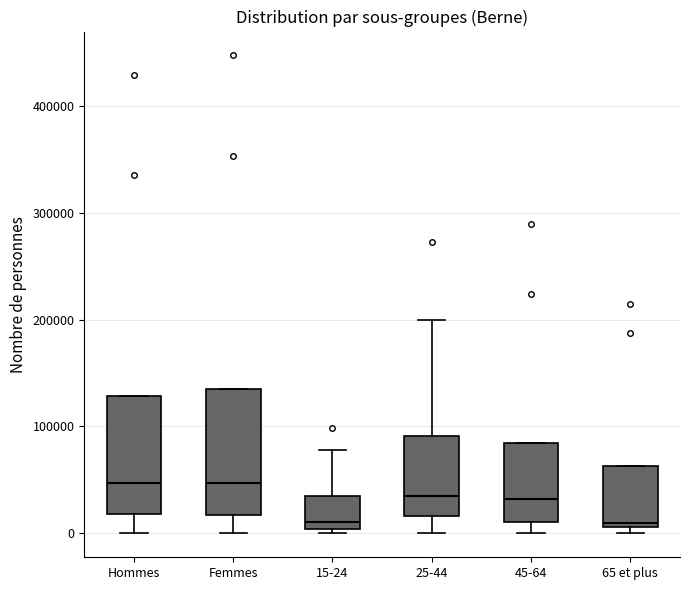

Reading left to right, transcribe this box plot: for each box, give where its median line is, the range the box spans, and where its two whiskers end, as read against the y-axis. The values are not printed on the chart, so give them approximately, as read against the axis.

Hommes: median 50000, box 20000 to 130000, whiskers 0 to 130000
Femmes: median 50000, box 20000 to 140000, whiskers 0 to 140000
15-24: median 10000, box 0 to 30000, whiskers 0 (just below the box's lower edge) to 80000
25-44: median 40000, box 20000 to 90000, whiskers 0 to 200000
45-64: median 30000, box 10000 to 80000, whiskers 0 to 80000
65 et plus: median 10000 (just above the box's lower edge), box 10000 to 60000, whiskers 0 to 60000